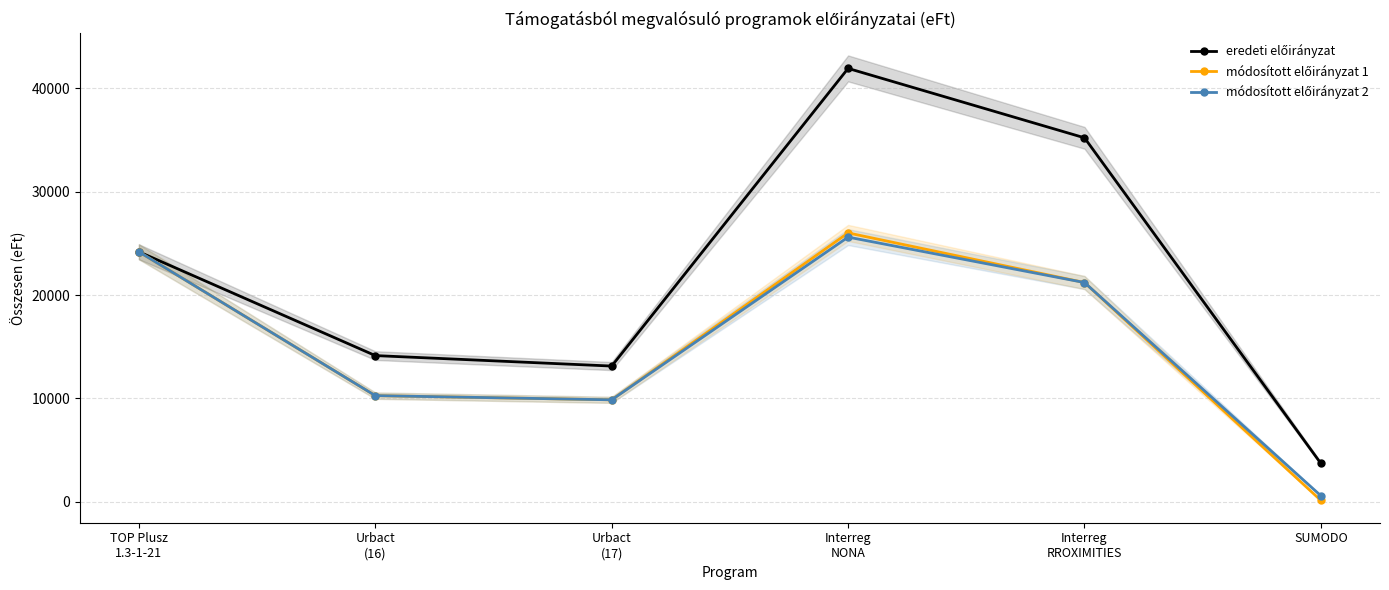

Reading left to right, extract all data points from this chart.

eredeti előirányzat: TOP Plusz
1.3-1-21=24190	Urbact
(16)=14140	Urbact
(17)=13126	Interreg
NONA=41945	Interreg
RROXIMITIES=35225	SUMODO=3694
módosított előirányzat 1: TOP Plusz
1.3-1-21=24190	Urbact
(16)=10264	Urbact
(17)=9858	Interreg
NONA=26016	Interreg
RROXIMITIES=21213	SUMODO=116
módosított előirányzat 2: TOP Plusz
1.3-1-21=24190	Urbact
(16)=10264	Urbact
(17)=9858	Interreg
NONA=25611	Interreg
RROXIMITIES=21213	SUMODO=566